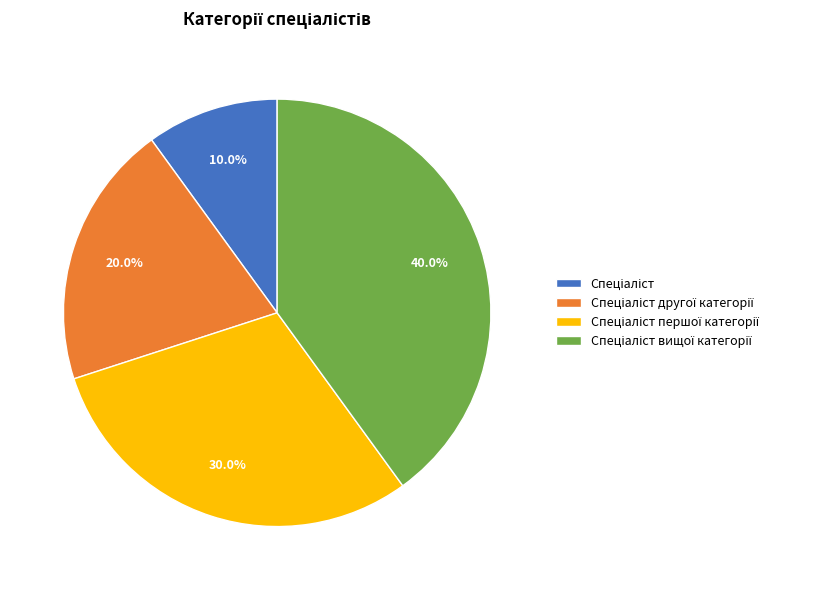

Is there a majority slice in this chart?

No